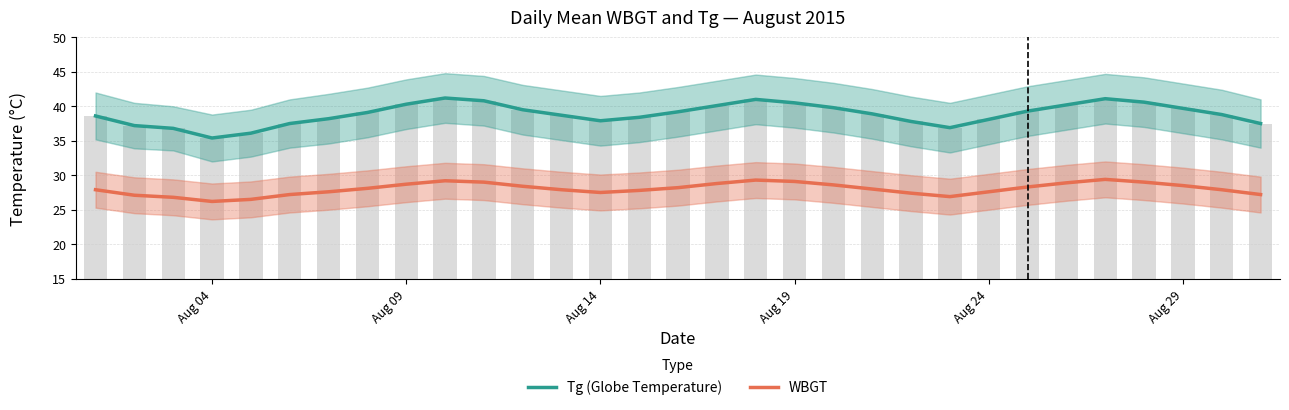

How many values in the WBGT series are below 28?

15